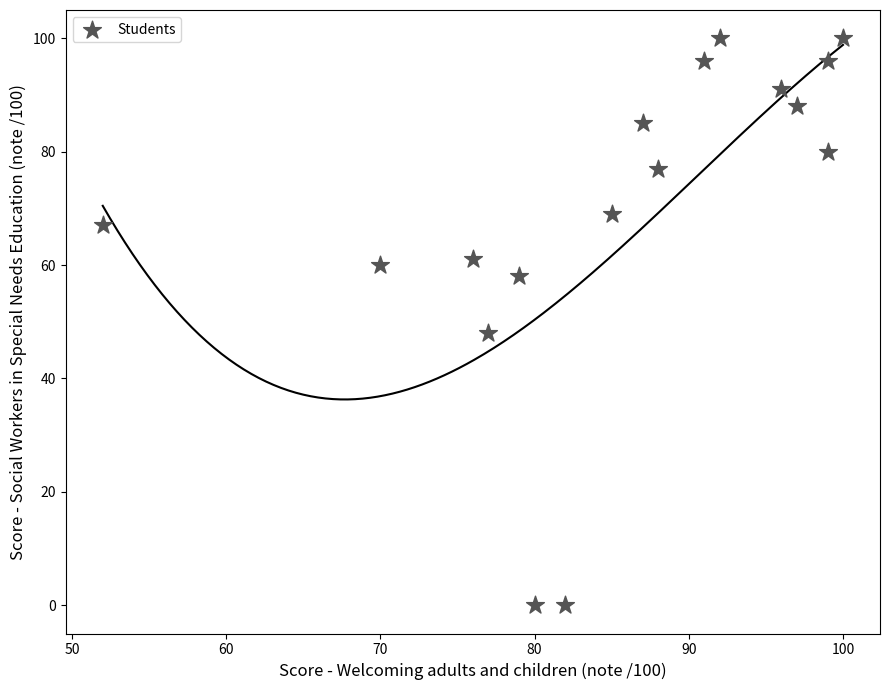

What is the range of X values (max minus min)?

48